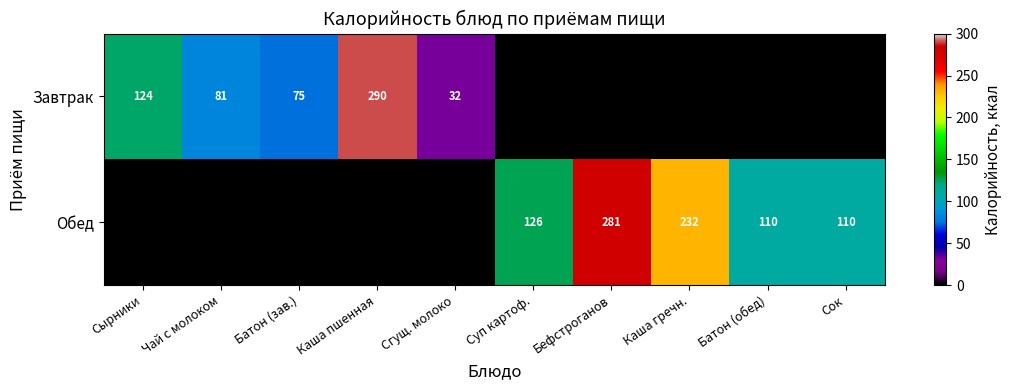

True or false: Обед has a value of 169 at Бефстроганов.

False